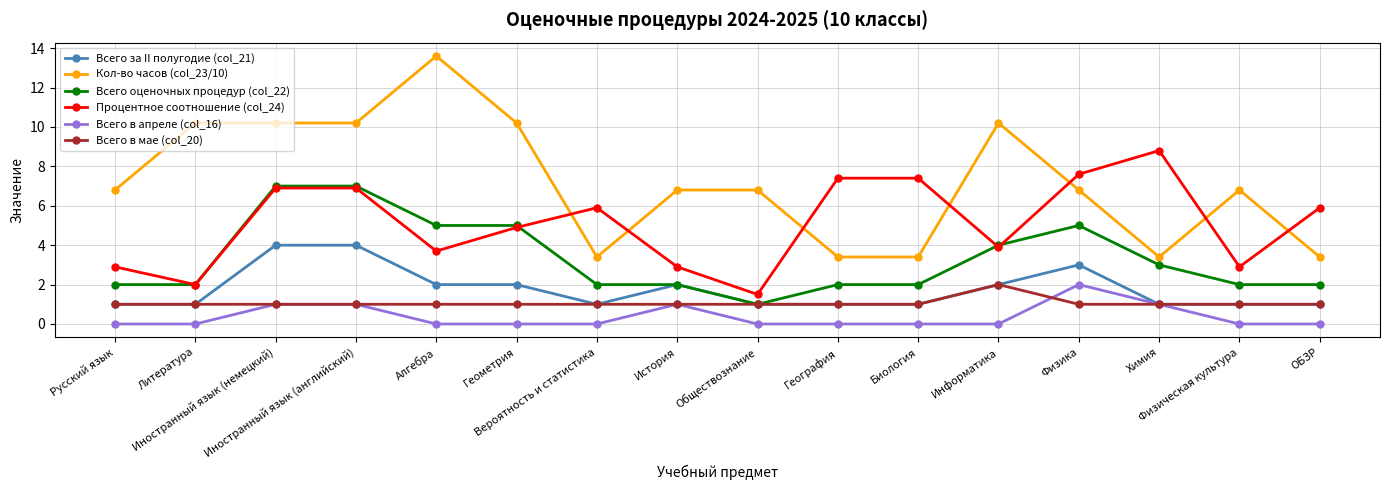

What is the difference between the maximum and minimum values in the Кол-во часов (col_23/10) series?

10.2